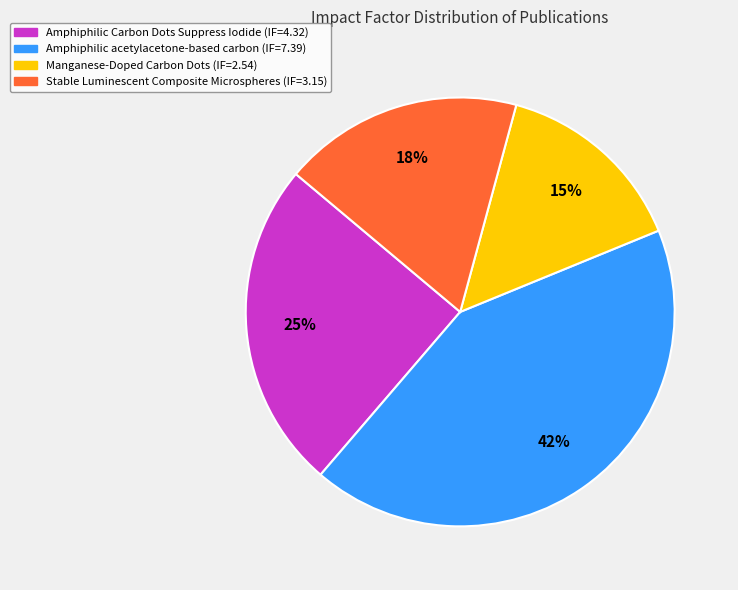

How many slices are in this pie chart?

4